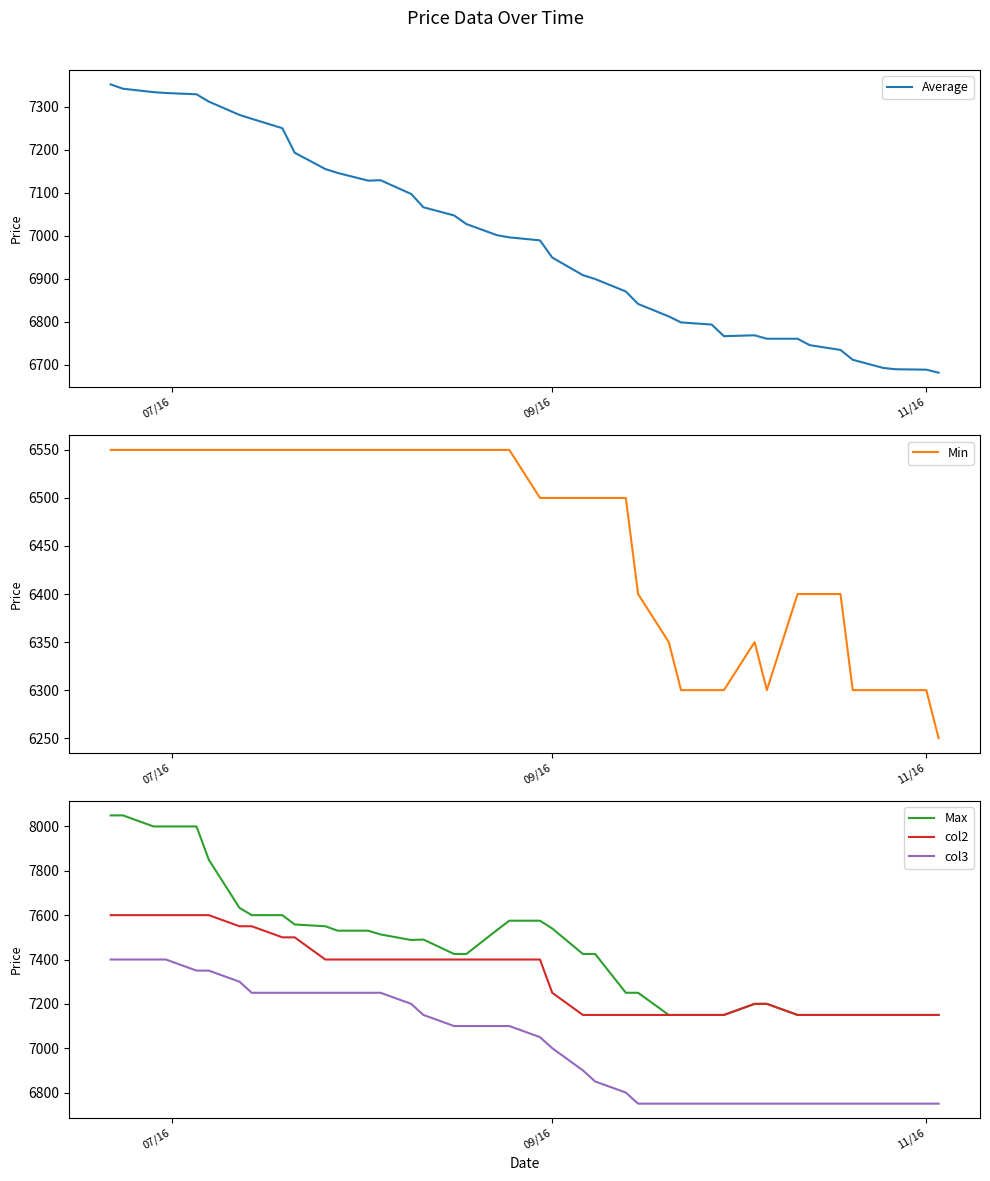

True or false: Min and Average intersect in this chart.

False